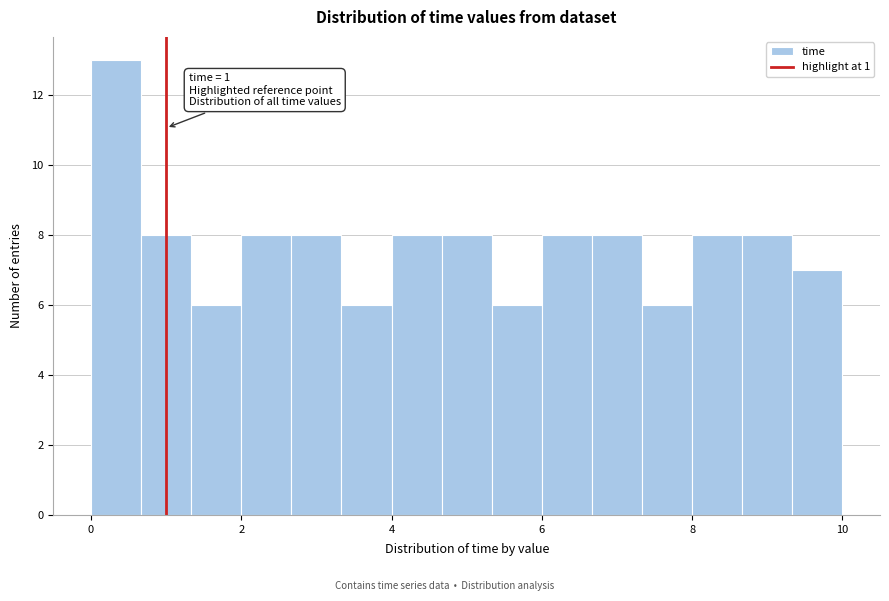

Read against the x-axis, roughly where is the centre of the tallest bar?

0.4